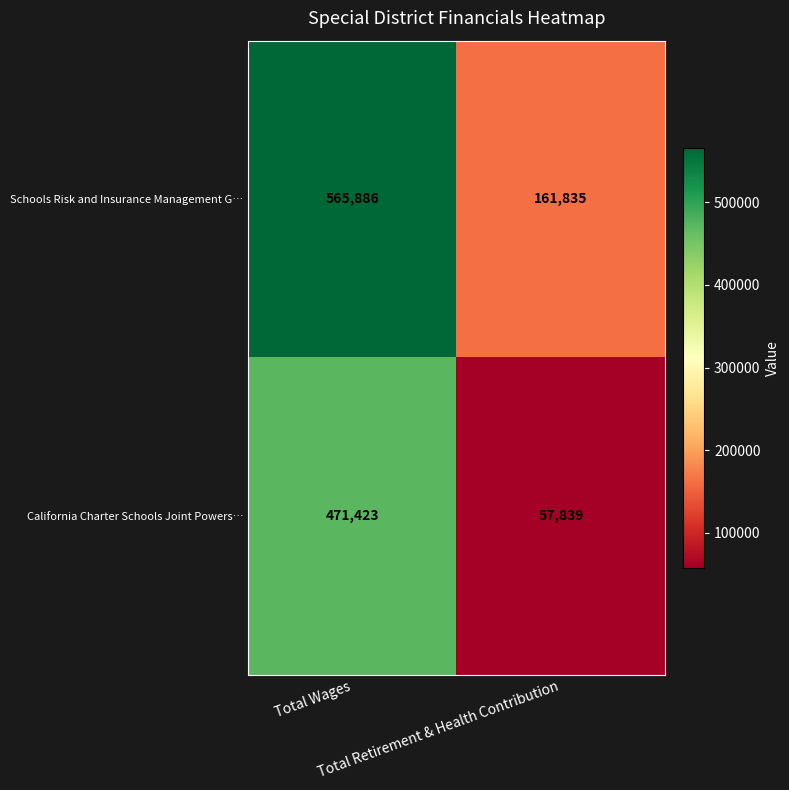

What is the sum of all California Charter Schools Joint Powers… values?

529262